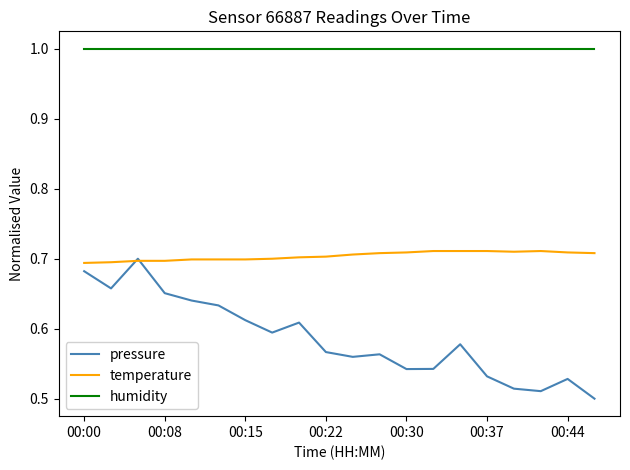

True or false: pressure has more than 1 points higher than both neighbors.

True